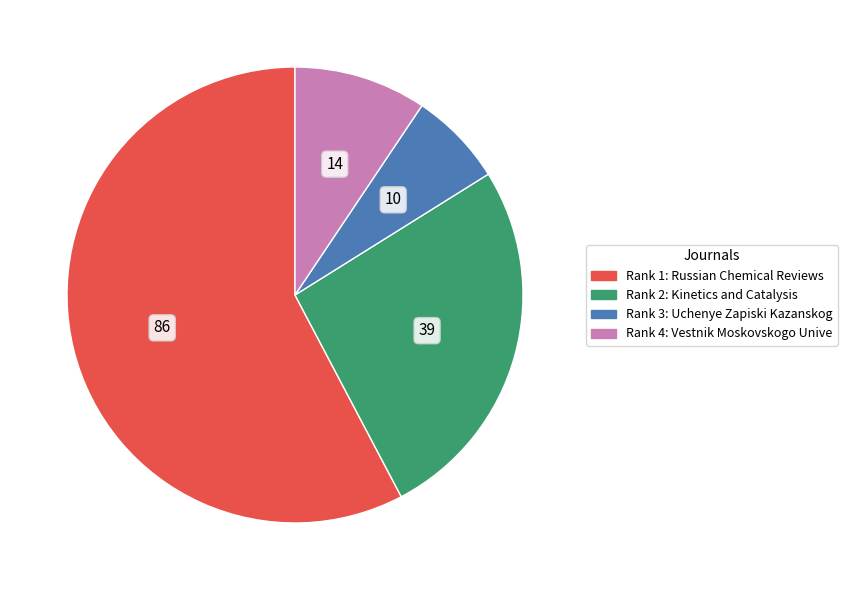

Is there any slice that represents more than half of the pie?

Yes